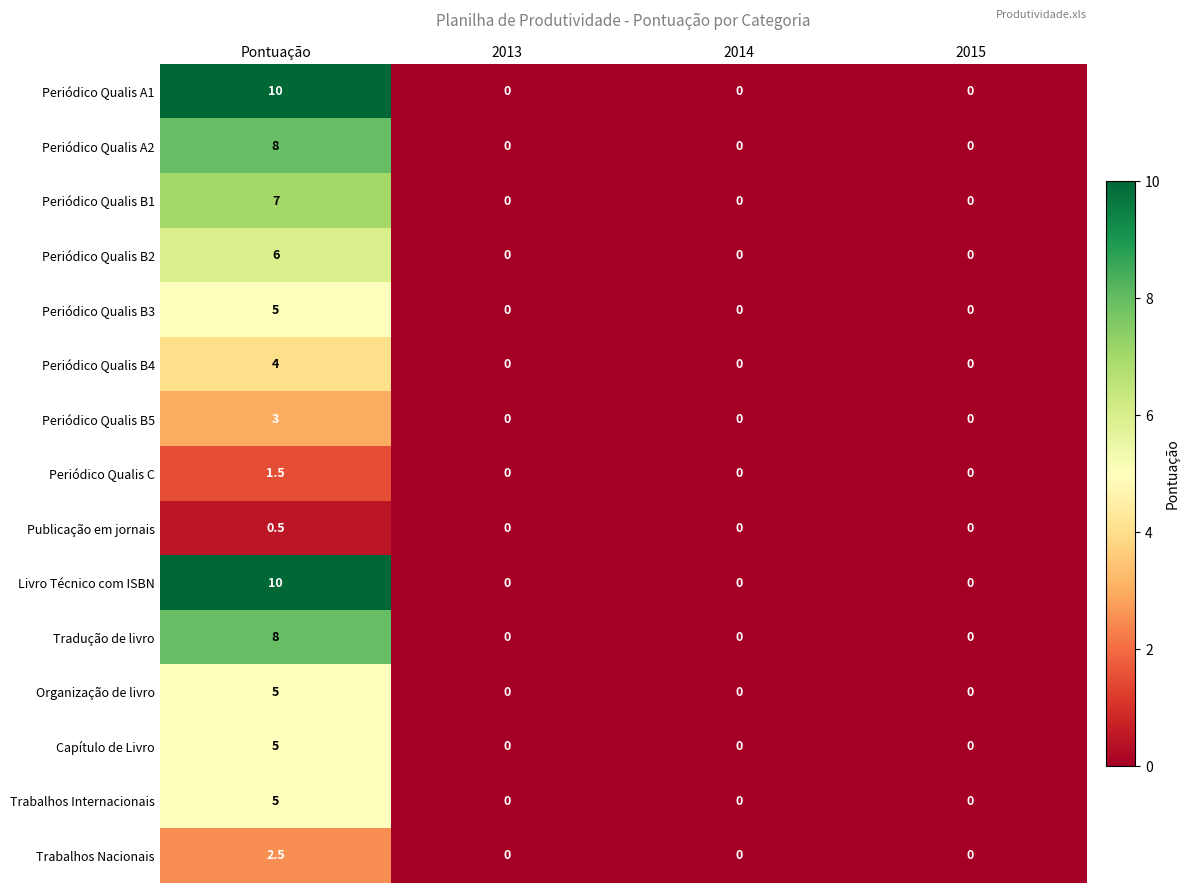

Count the Trabalhos Internacionais values in the range 0 to 5.

4